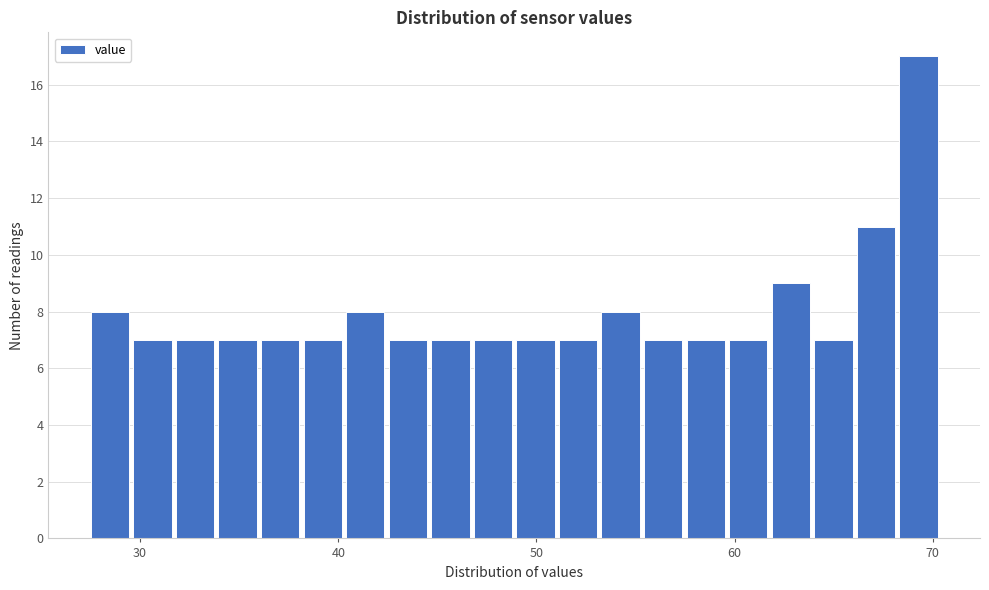

Around what value on the x-axis is the tallest bar? Give the approximate position of its centre, as read against the axis.

69